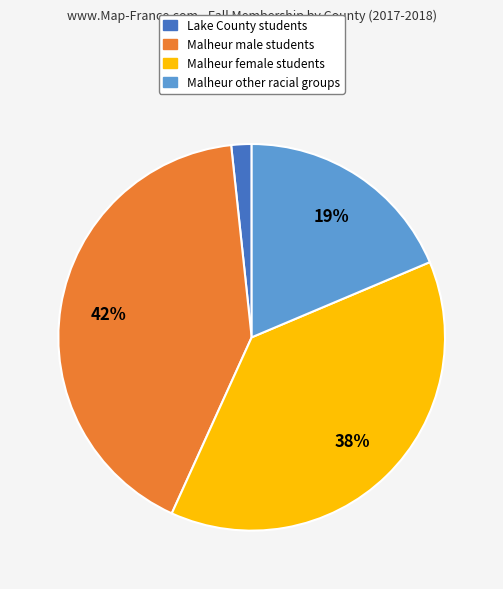

To the nearest percent, what is the average slice percentage?

25%